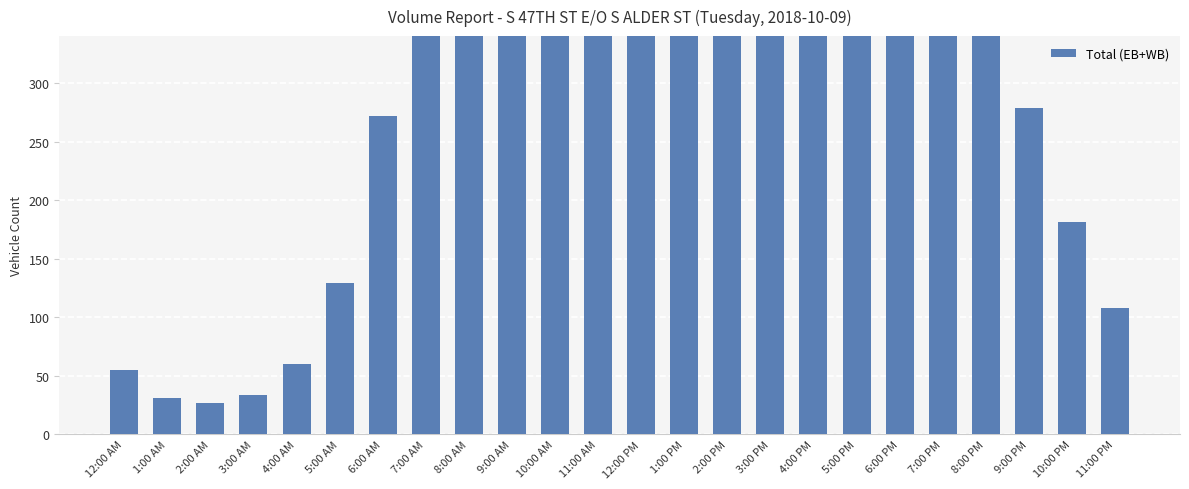

What is the approximate value at 6:00 AM, to the nearest 100?

300